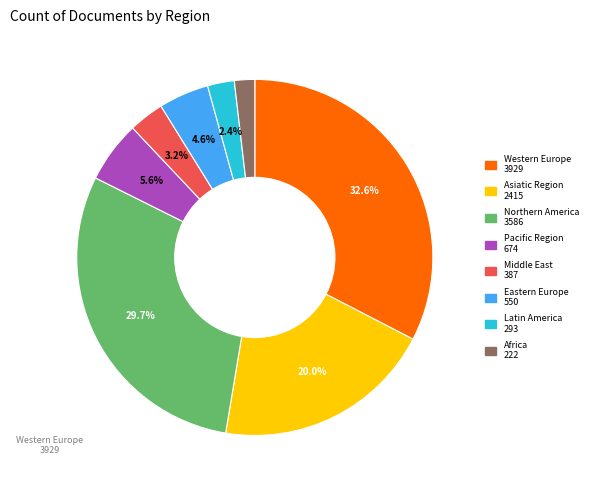

Does Northern America represent more than half of the total?

No